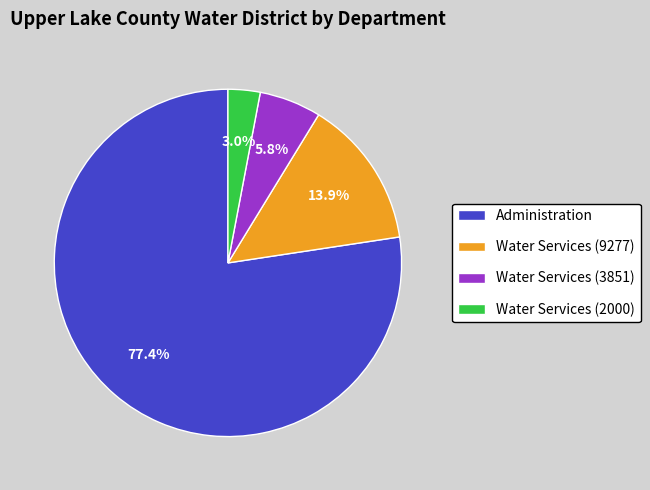

Which has a higher value, Water Services (9277) or Water Services (2000)?

Water Services (9277)